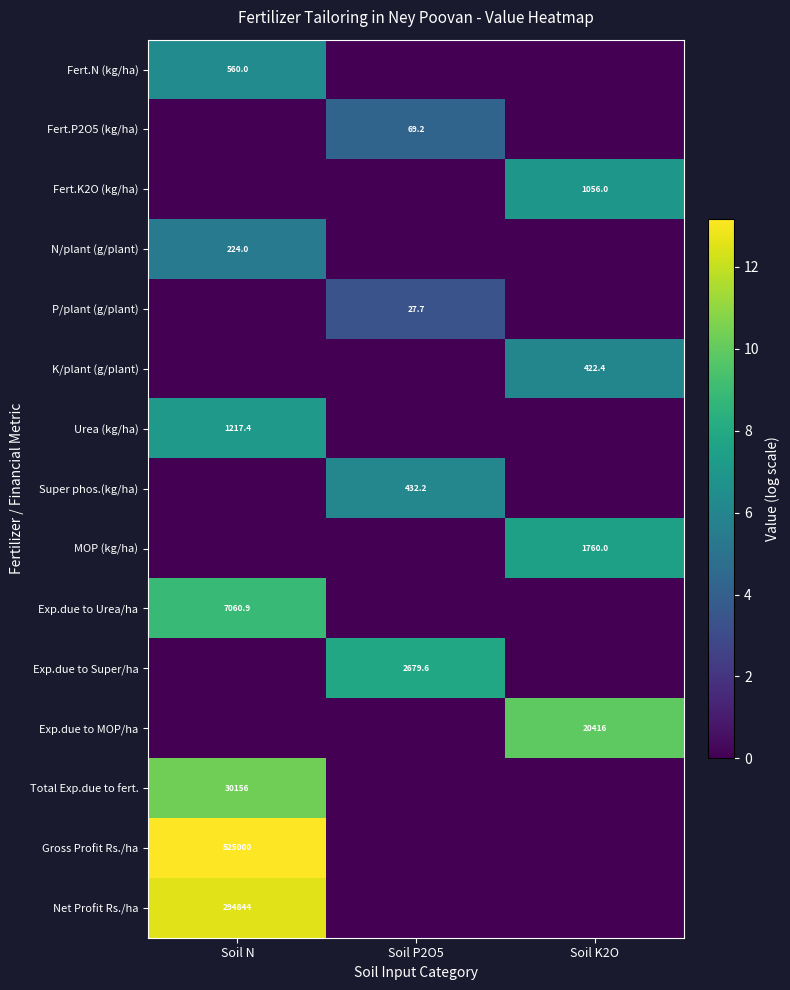

Which has a higher value, Soil K2O or Soil P2O5?

Soil K2O